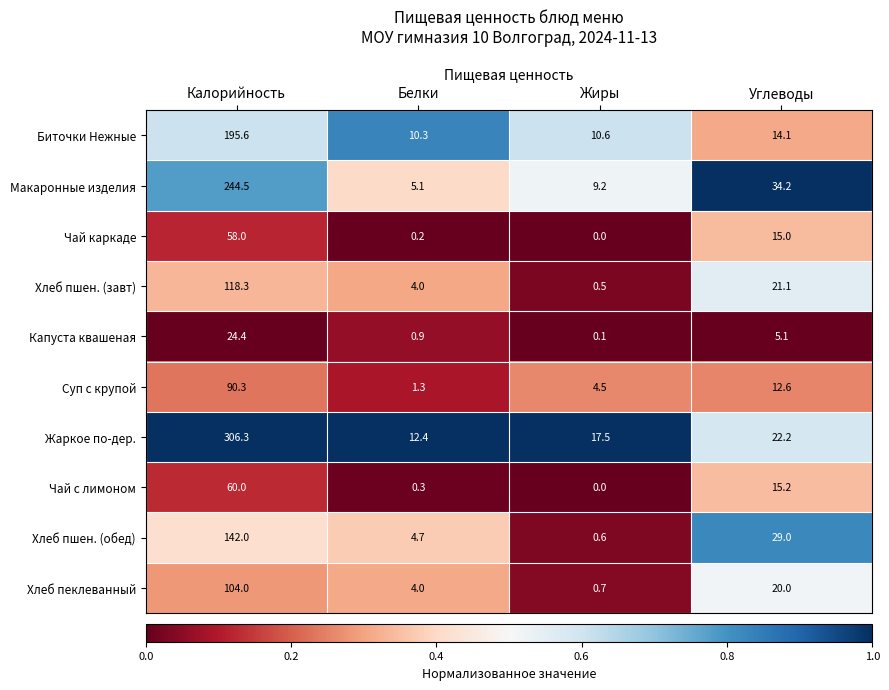

What is the difference between the highest and lowest values at Жиры?

17.5